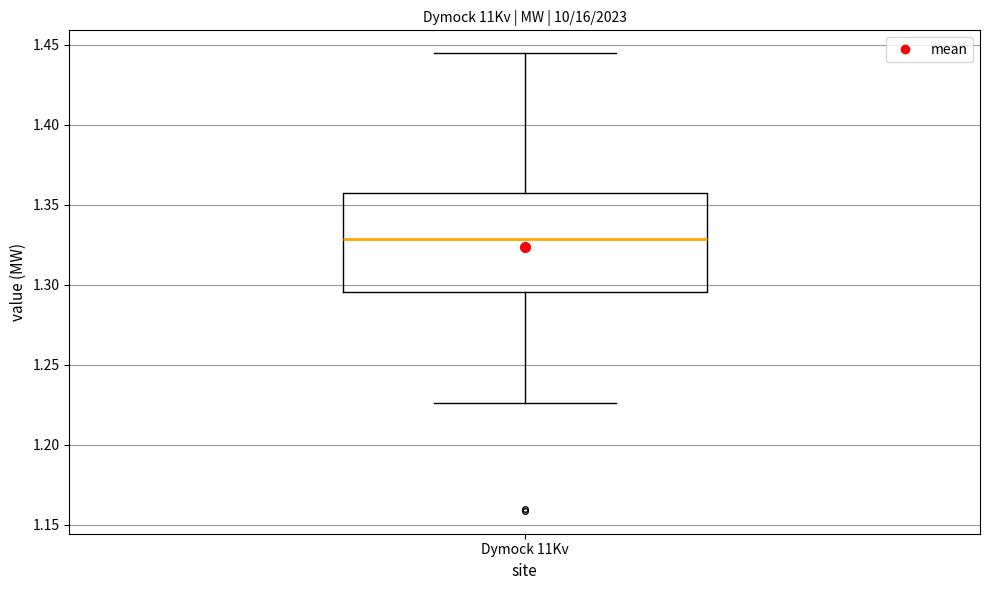

Read this box plot against the y-axis: the position of the median line, the range covered by the box, and the ends of both whiskers. The values are not printed on the chart, so give them approximately, as read against the axis.

median 1.330, box 1.295 to 1.355, whiskers 1.225 to 1.445